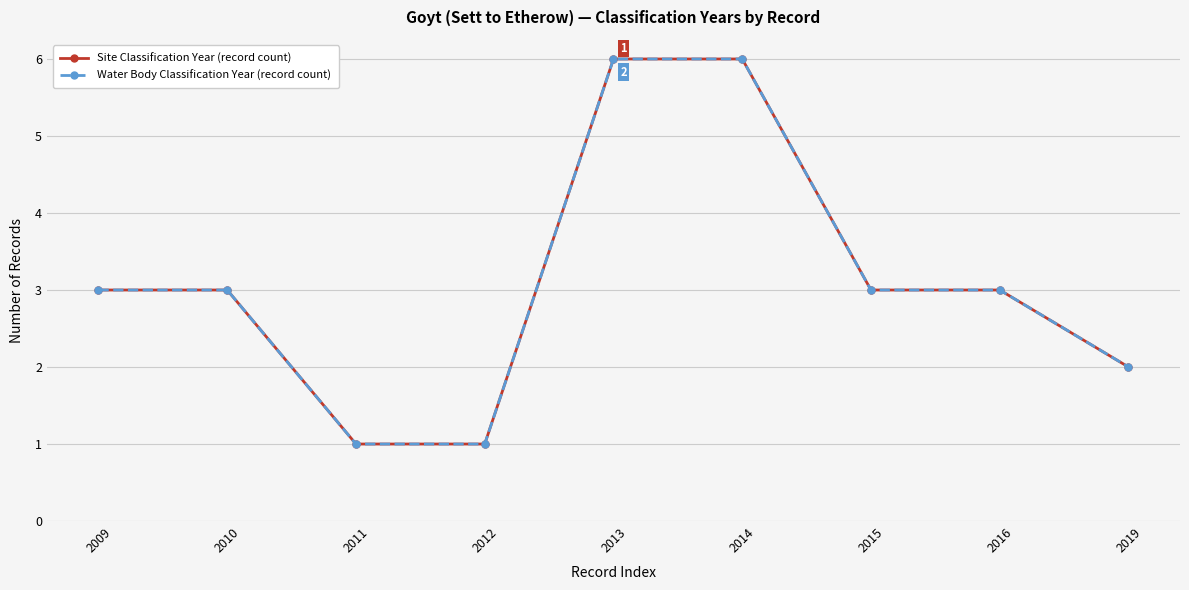

Does the chart have visible grid lines?

Yes